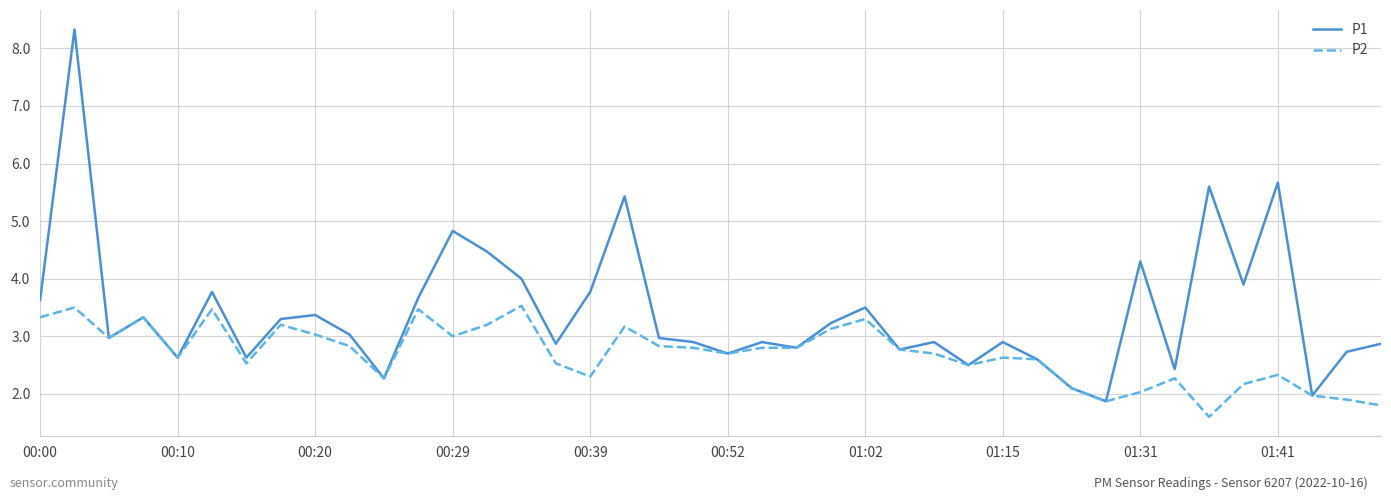

Reading left to right, what are all the values shown in this chart?

P1: 3.6	8.3	3.0	3.3	2.6	3.8	2.6	3.3	3.4	3.0	2.3	3.7	4.8	4.5	4.0	2.9	3.8	5.4	3.0	2.9	2.7	2.9	2.8	3.2	3.5	2.8	2.9	2.5	2.9	2.6	2.1	1.9	4.3	2.4	5.6	3.9	5.7	2.0	2.7	2.9
P2: 3.3	3.5	3.0	3.3	2.6	3.5	2.5	3.2	3.0	2.8	2.3	3.5	3.0	3.2	3.5	2.5	2.3	3.2	2.8	2.8	2.7	2.8	2.8	3.1	3.3	2.8	2.7	2.5	2.6	2.6	2.1	1.9	2.0	2.3	1.6	2.2	2.3	2.0	1.9	1.8